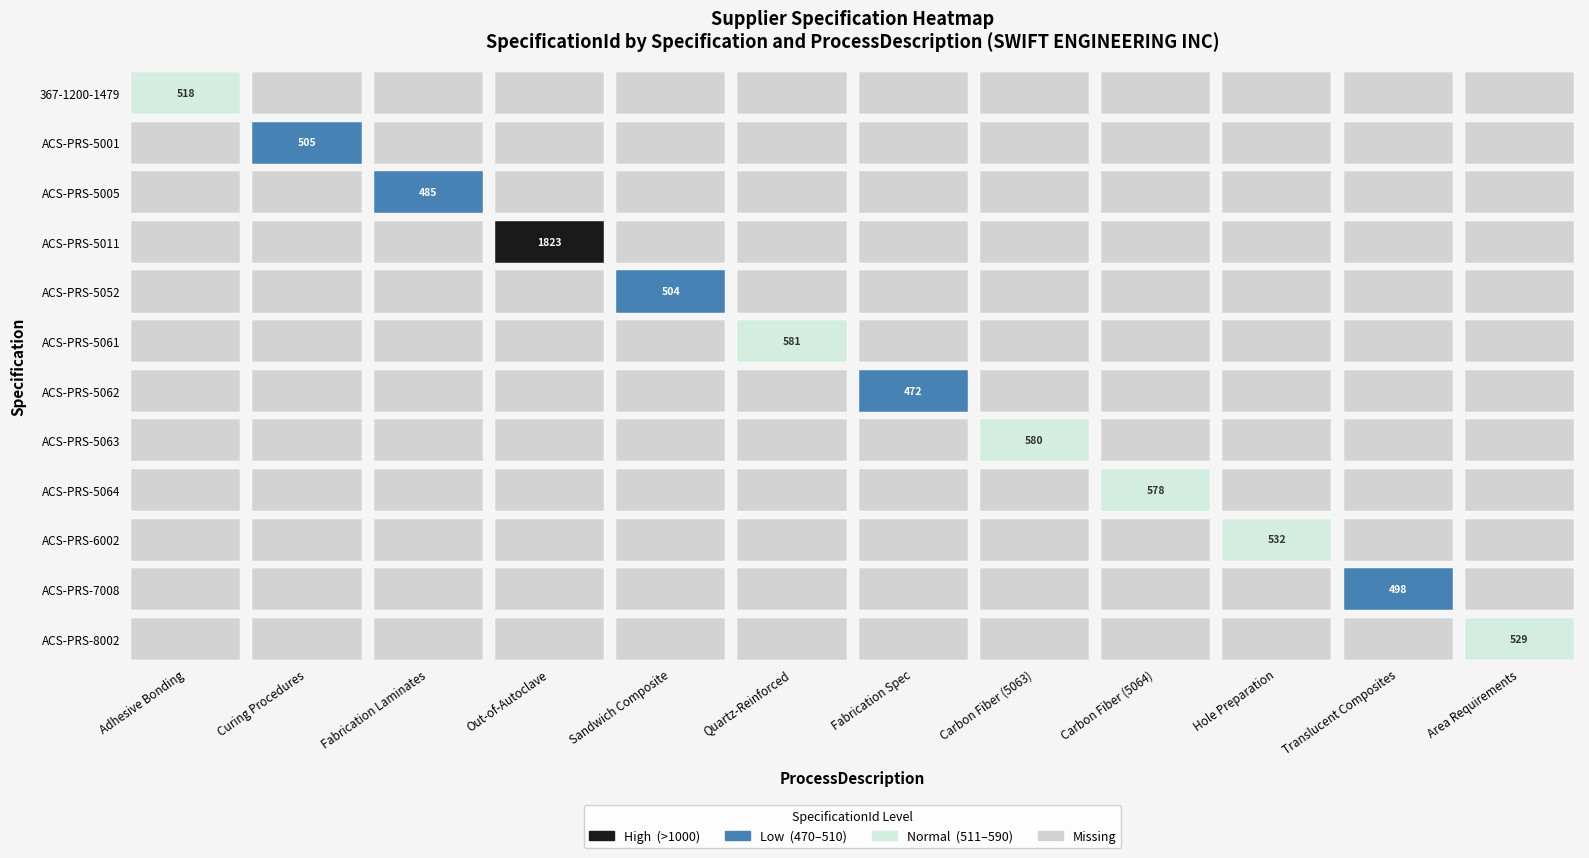

At which label is the value closest to 1147?

ACS-PRS-5061